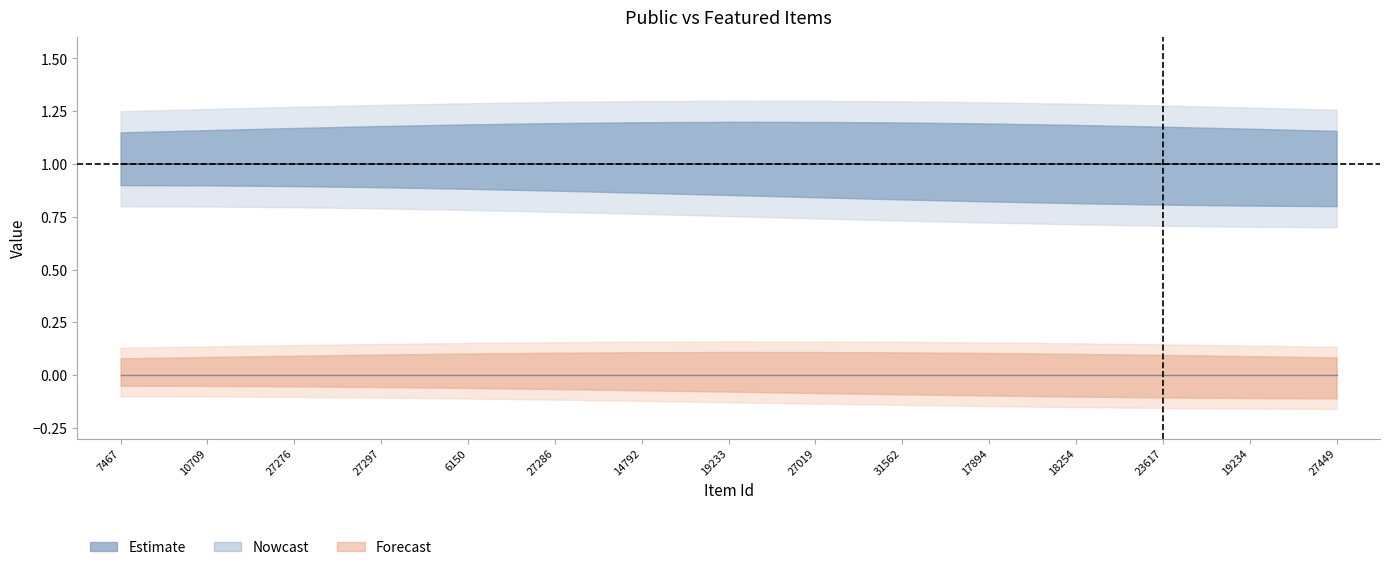

The public (centre) series shows 0 at 31562. True or false?

False